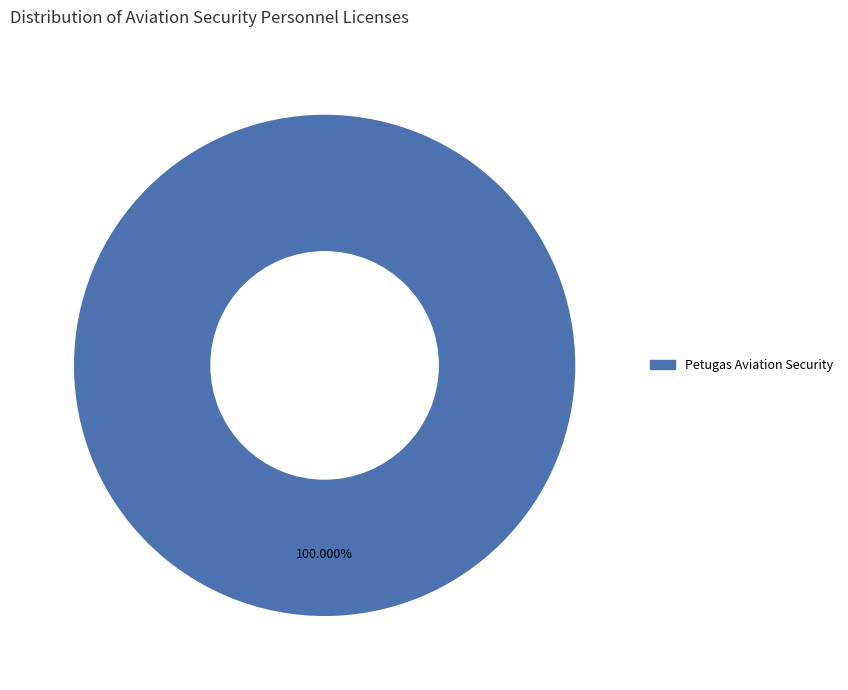

Is Petugas Aviation Security the majority of the pie?

Yes